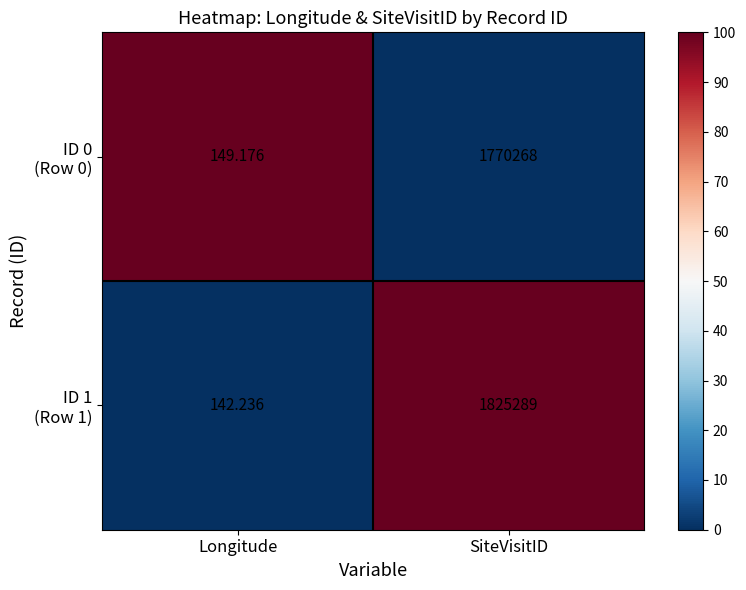

At which category is the sum across all series the highest?

SiteVisitID